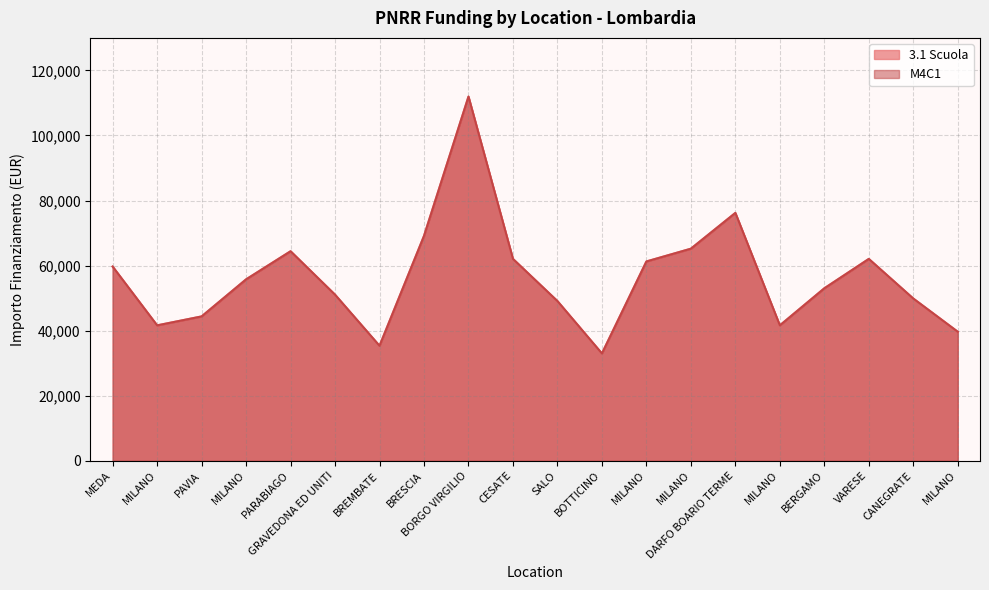

Reading left to right, extract all data points from this chart.

3.1 Scuola: 59706.2	41637.2	44386.8	55778.1	64419.8	51064.5	35352.3	69133.5	111949.1	62063.0	49100.5	32995.5	61277.4	65205.4	76203.9	41637.2	53028.5	62063.0	49886.1	39673.2
M4C1: 59706.2	41637.2	44386.8	55778.1	64419.8	51064.5	35352.3	69133.5	111949.1	62063.0	49100.5	32995.5	61277.4	65205.4	76203.9	41637.2	53028.5	62063.0	49886.1	39673.2